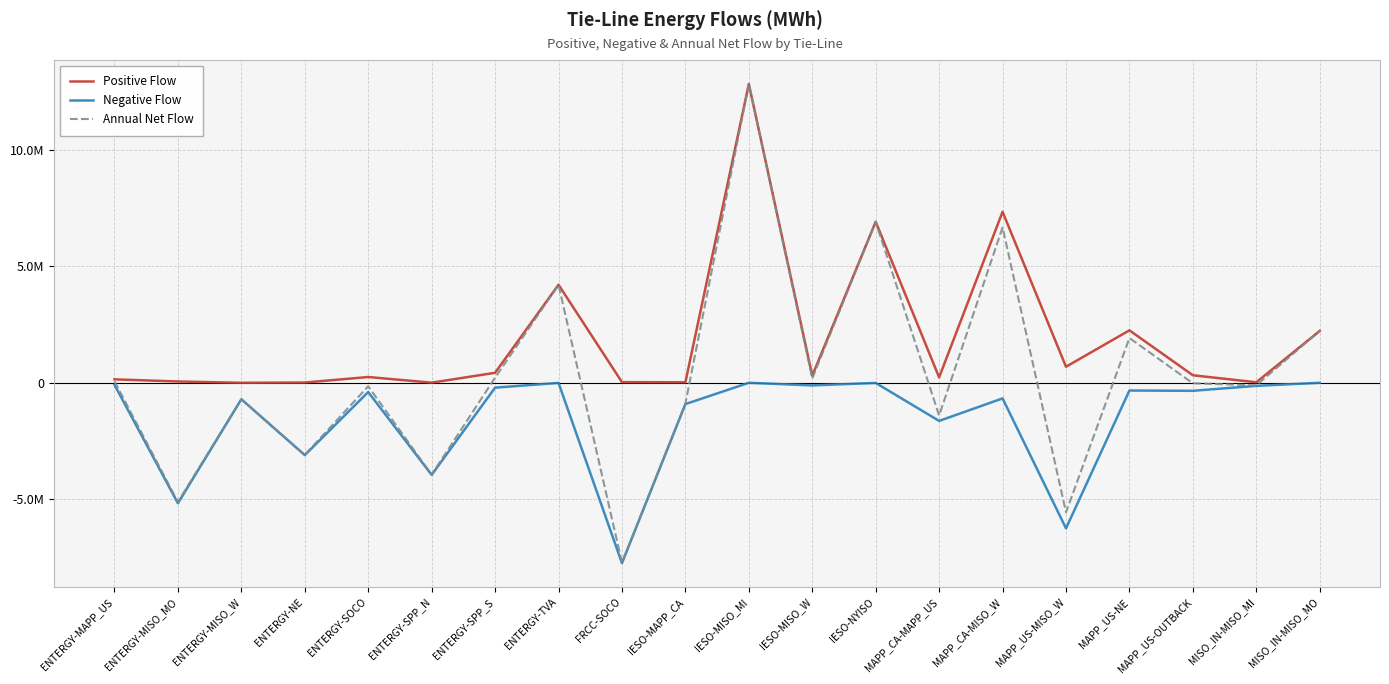

At which label does Negative Flow reach its peak?

IESO-MISO_MI